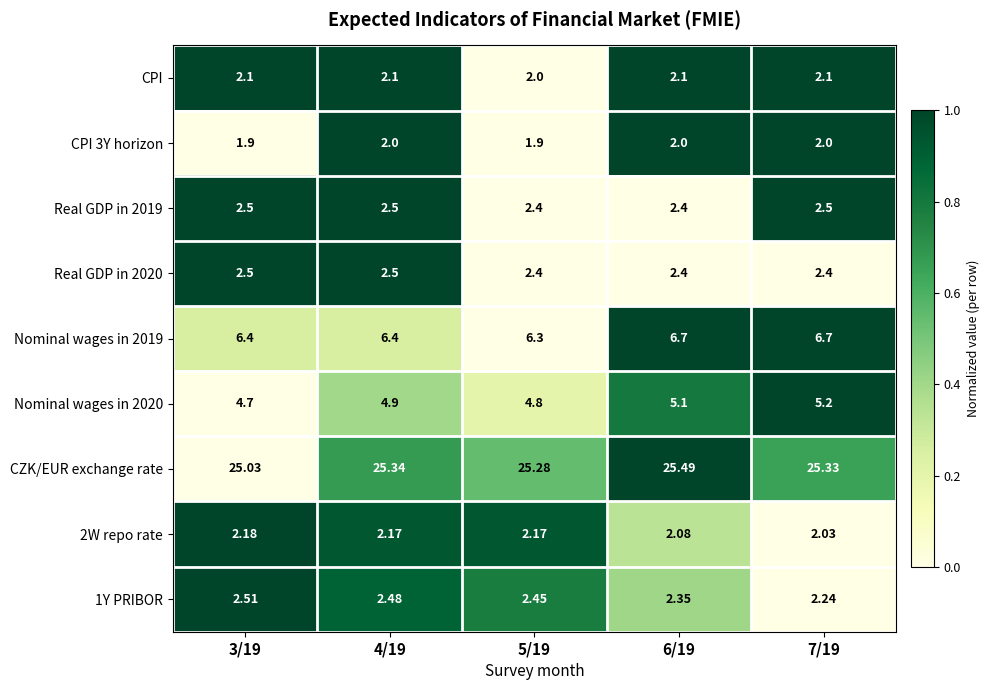

Is the value of CZK/EUR exchange rate at 5/19 greater than the value of CPI at 3/19?

Yes